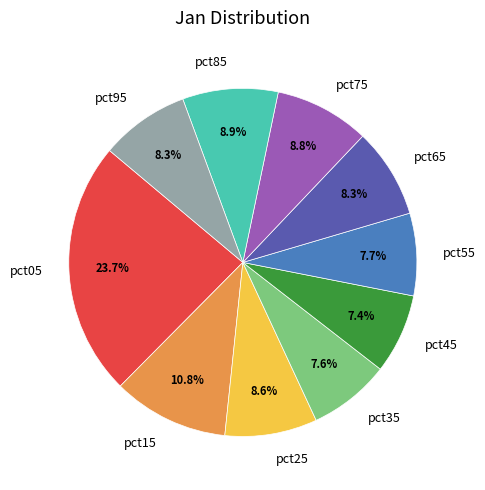

Is there any slice that represents more than half of the pie?

No